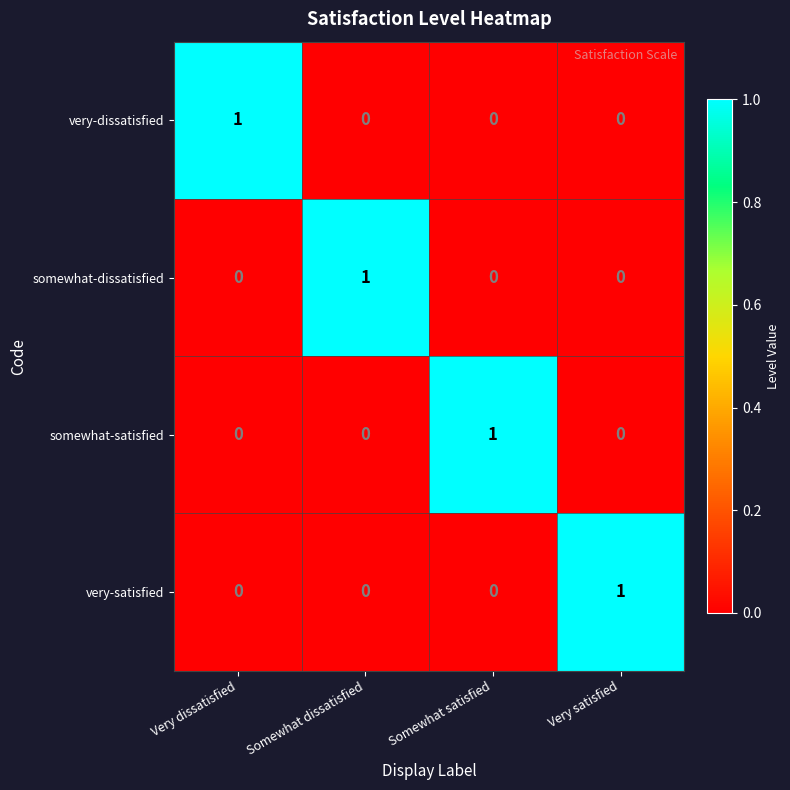

The very-dissatisfied series shows -1 at Very satisfied. True or false?

False